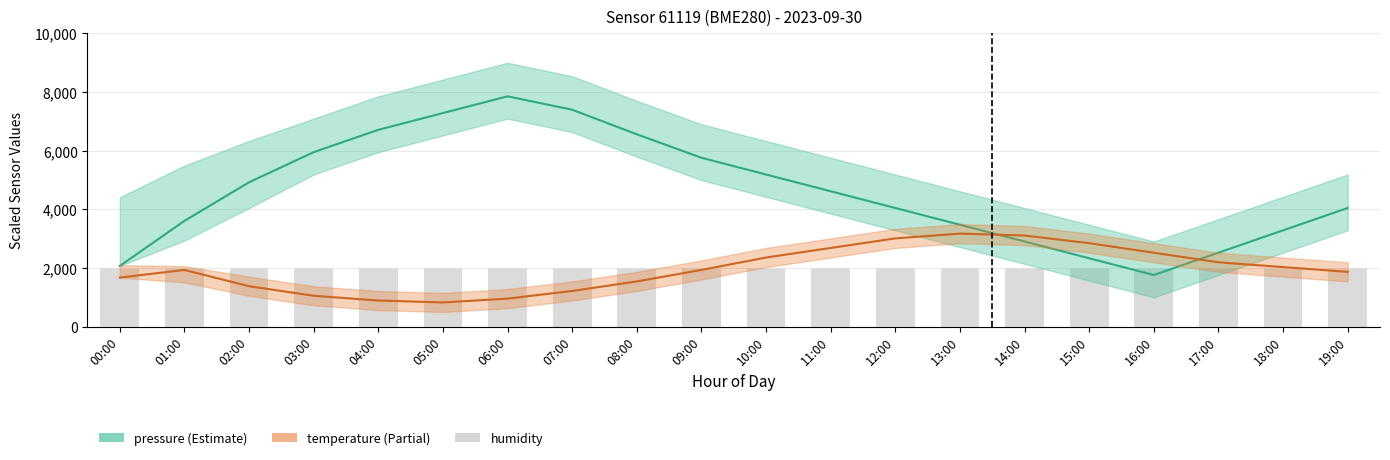

Reading left to right, what are all the values shown in this chart?

pressure: 2070.1	3608.4	4923.8	5952.4	6714.3	7285.7	7857.1	7400.0	6561.9	5761.9	5190.5	4619.0	4047.6	3476.2	2904.8	2333.3	1761.9	2523.8	3285.7	4047.6
temperature: 1673.9	1934.8	1380.4	1054.3	891.3	826.1	956.5	1217.4	1543.5	1934.8	2358.7	2684.8	3010.9	3173.9	3108.7	2847.8	2521.7	2195.7	2032.6	1869.6
humidity: 2000.0	2000.0	2000.0	2000.0	2000.0	2000.0	2000.0	2000.0	2000.0	2000.0	2000.0	2000.0	2000.0	2000.0	2000.0	2000.0	2000.0	2000.0	2000.0	2000.0